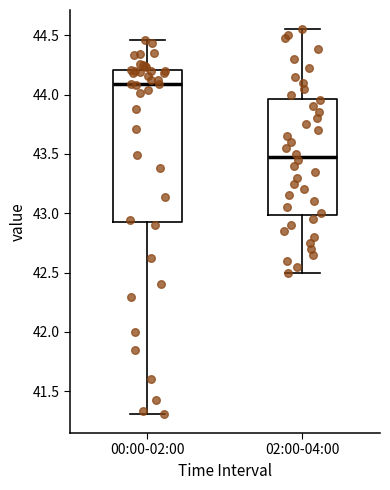

Which box's median line is the highest?

00:00-02:00